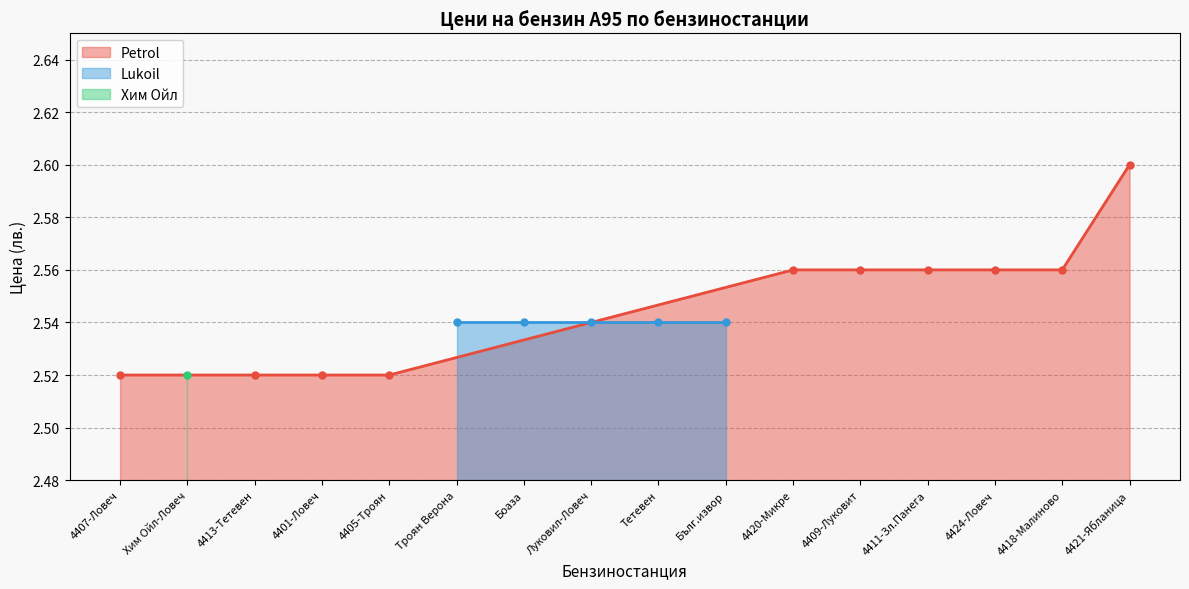

What is the difference between the maximum and minimum values?

0.1